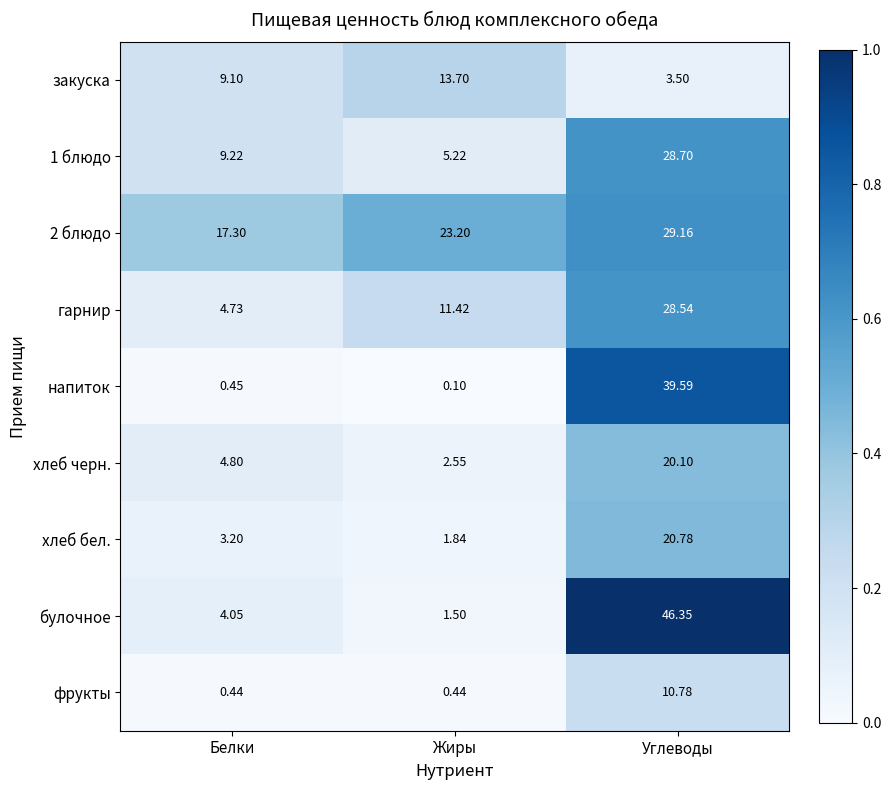

What is the spread (max minus min) of values at Белки?

16.9